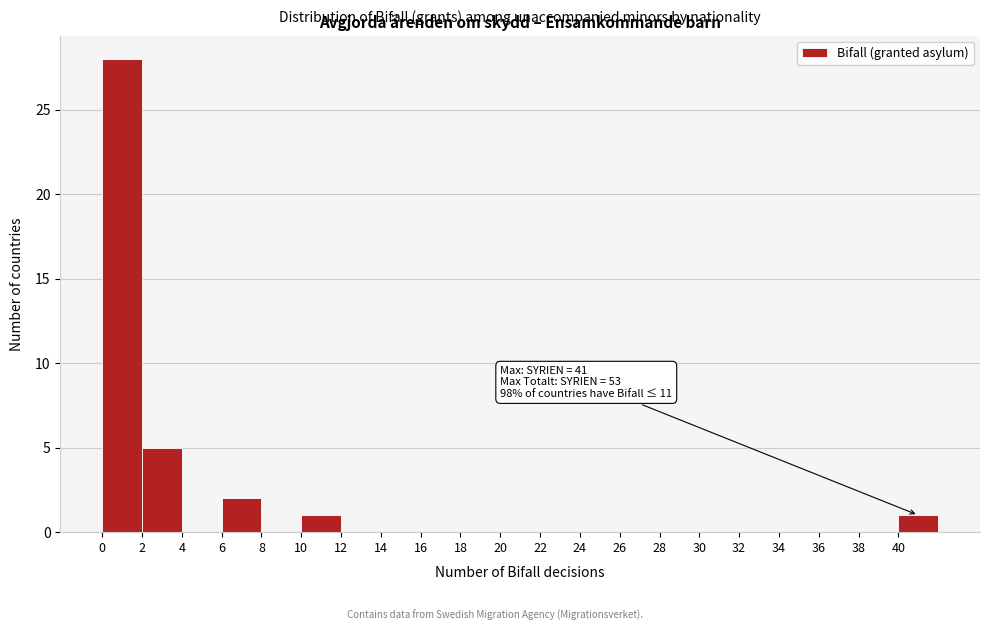

Which range on the x-axis has the tallest bar?

0 to 2